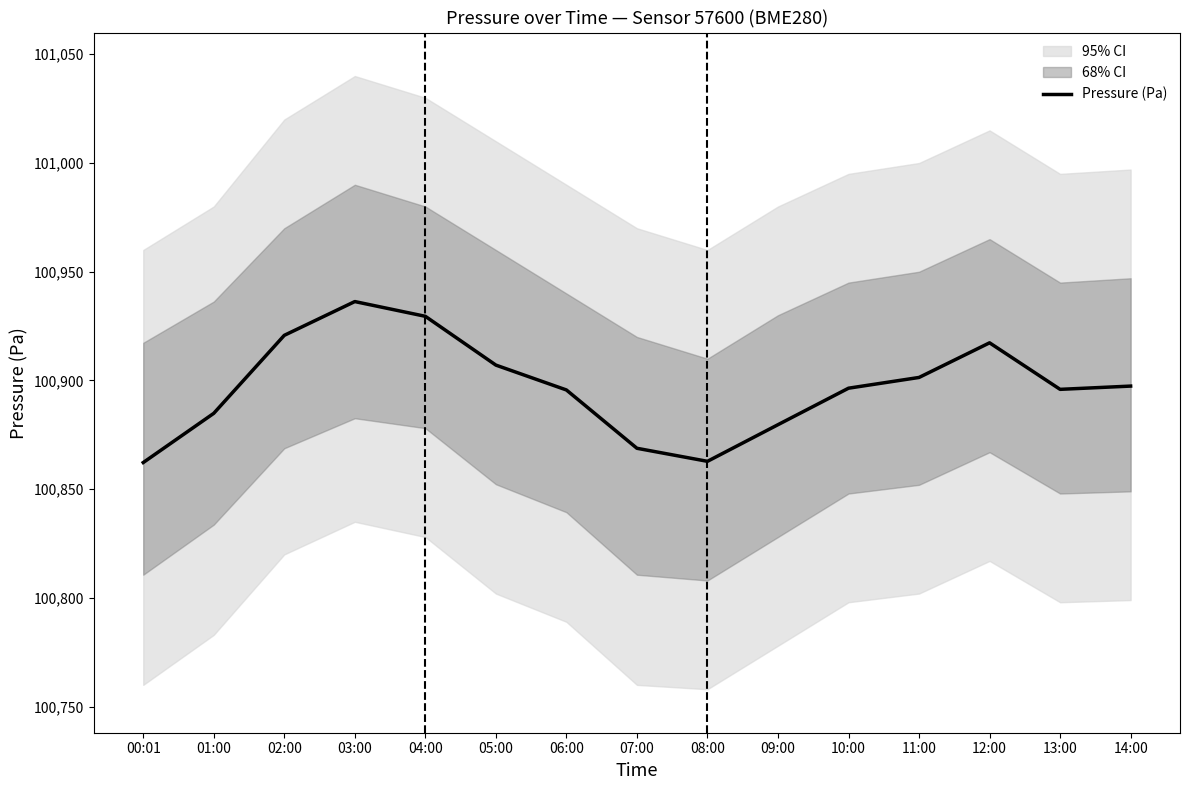

Reading left to right, extract all data points from this chart.

00:01=100862.2	01:00=100884.9	02:00=100920.8	03:00=100936.3	04:00=100929.5	05:00=100907.1	06:00=100895.6	07:00=100868.8	08:00=100862.8	09:00=100879.7	10:00=100896.4	11:00=100901.4	12:00=100917.3	13:00=100895.9	14:00=100897.4